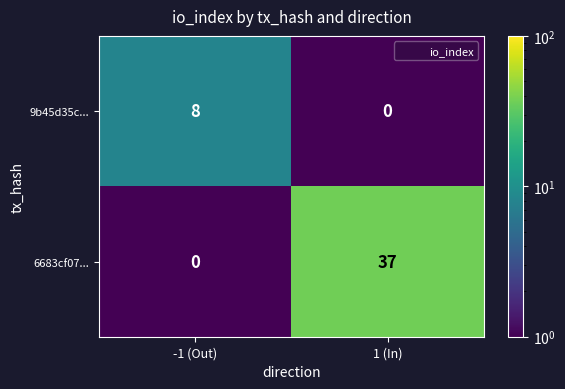

The value of 9b45d35c... at -1 (Out) is 8. True or false?

True